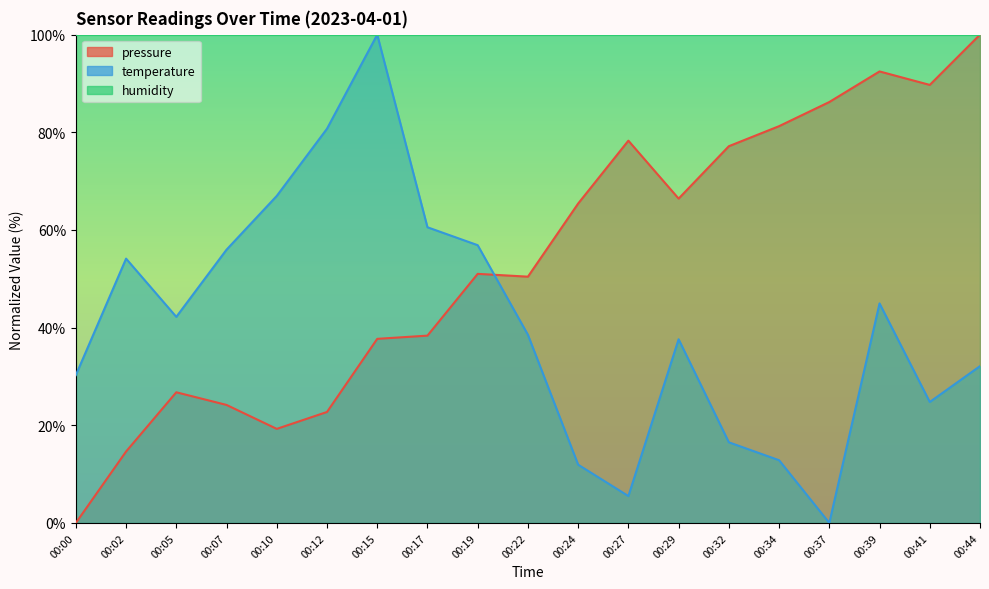

True or false: pressure and temperature intersect in this chart.

True